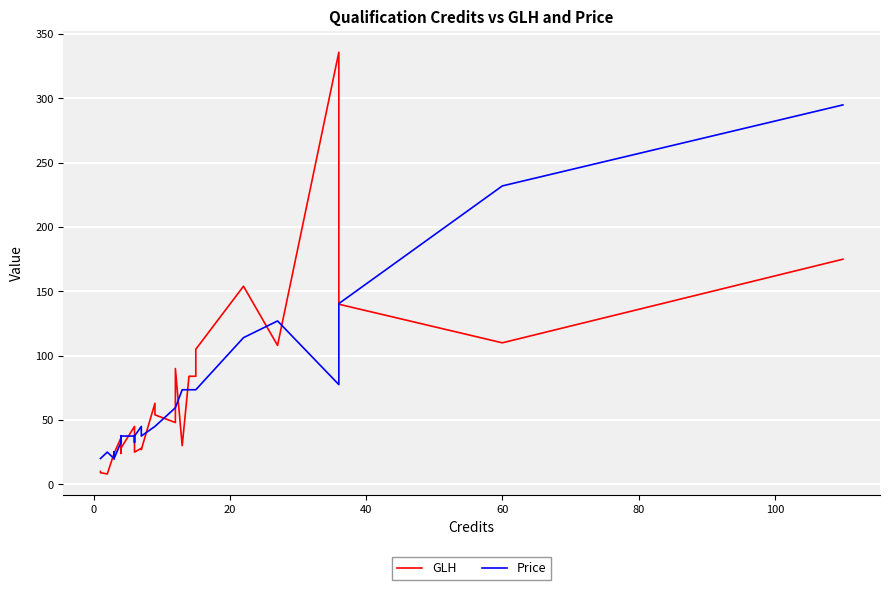

Rank the series by their maximum value, from highest to lowest.

GLH, Price